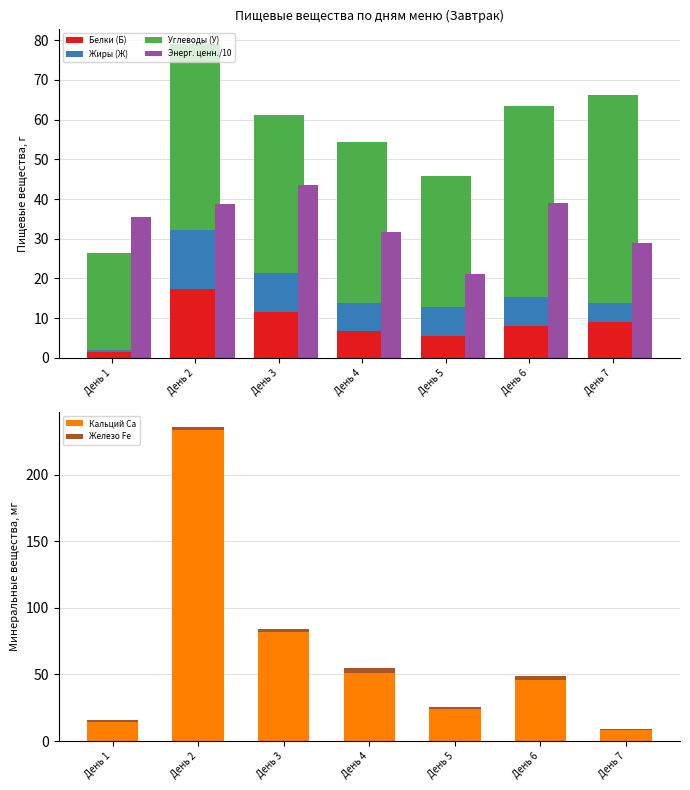

What value does the Железо Fe series have at День 4?

3.8